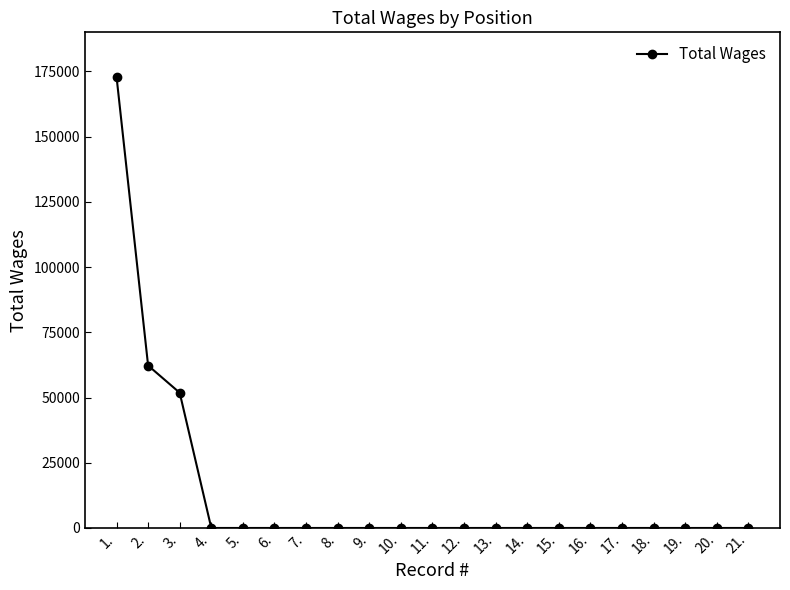

How many categories are shown in the chart?

21